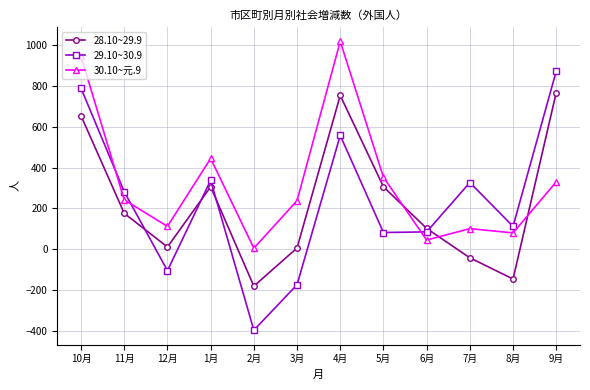

What is the difference between the maximum and second lowest values in the 30.10~元.9 series?

974